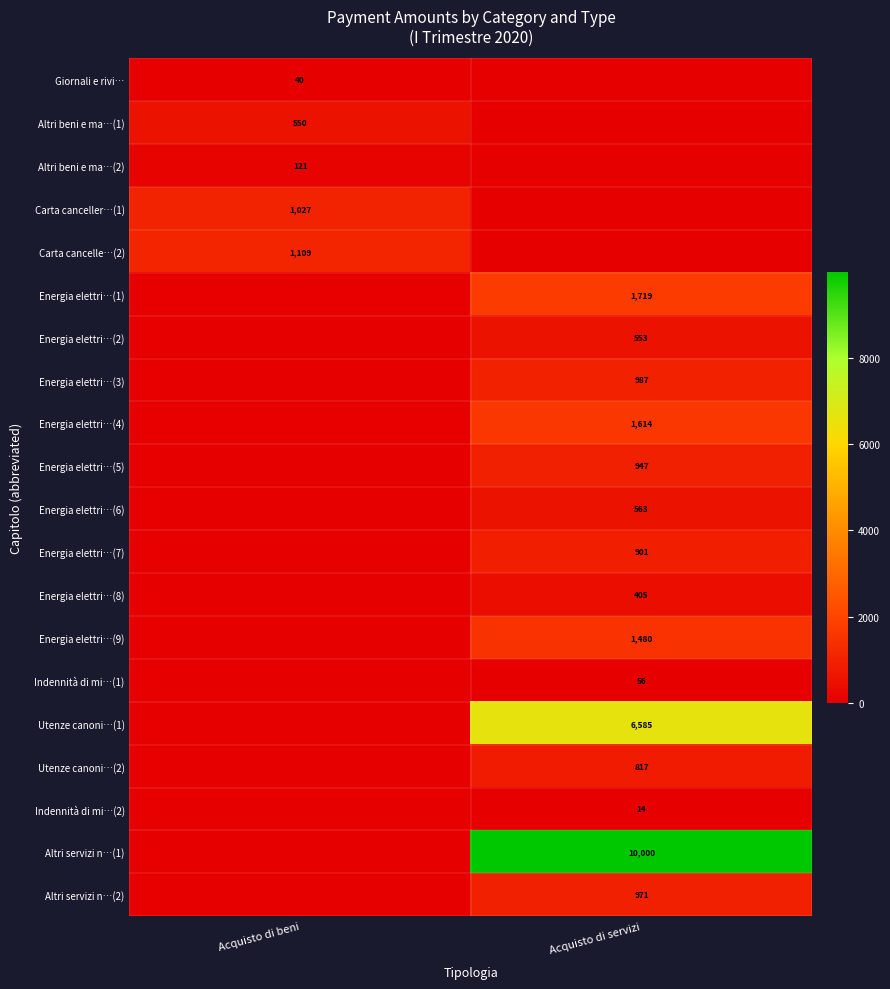

Is it true that Energia elettri…(6) equals 892 at Acquisto di servizi?

False